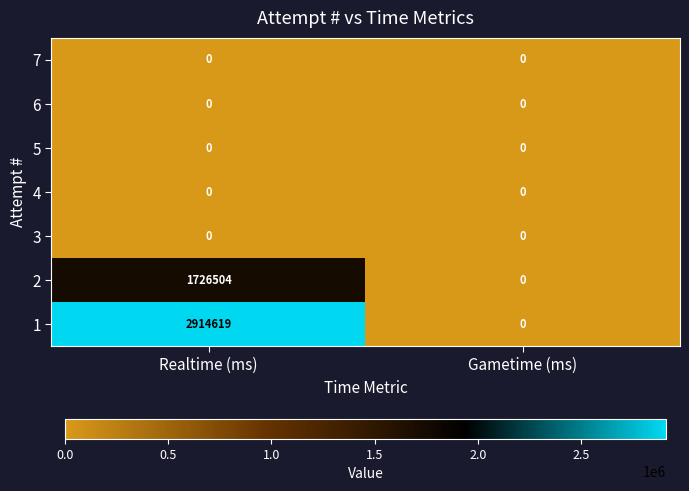

What is the average value of the 1 series?

1457310